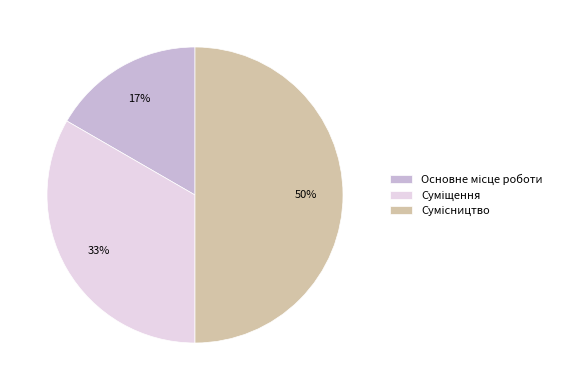

To the nearest percent, what is the average slice percentage?

33%